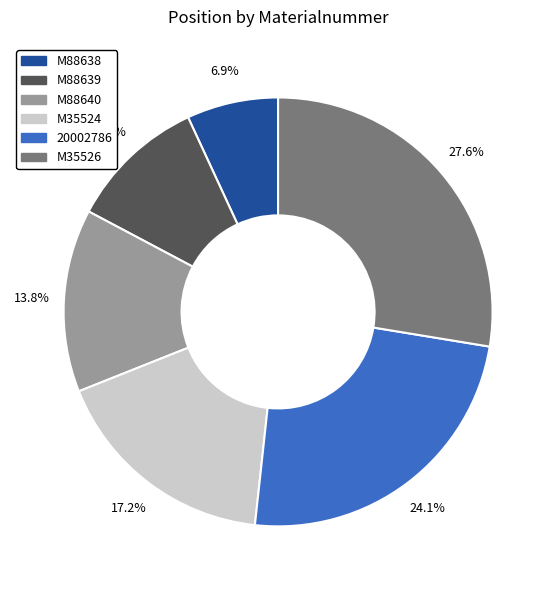

How much of the chart is everything except M88639?

89.7%